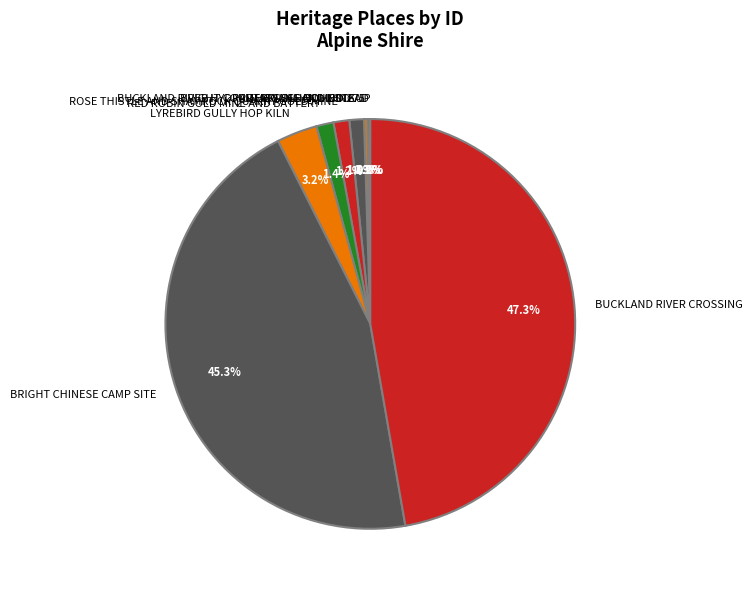

What is the largest slice in the pie chart?

BUCKLAND RIVER CROSSING